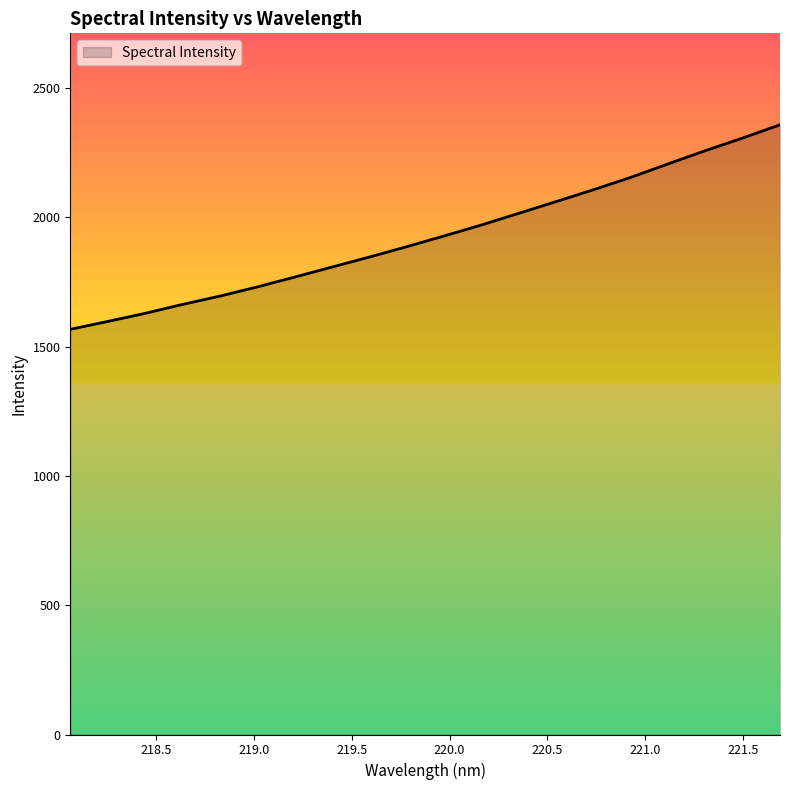

What is the sum of all values?

38557.4